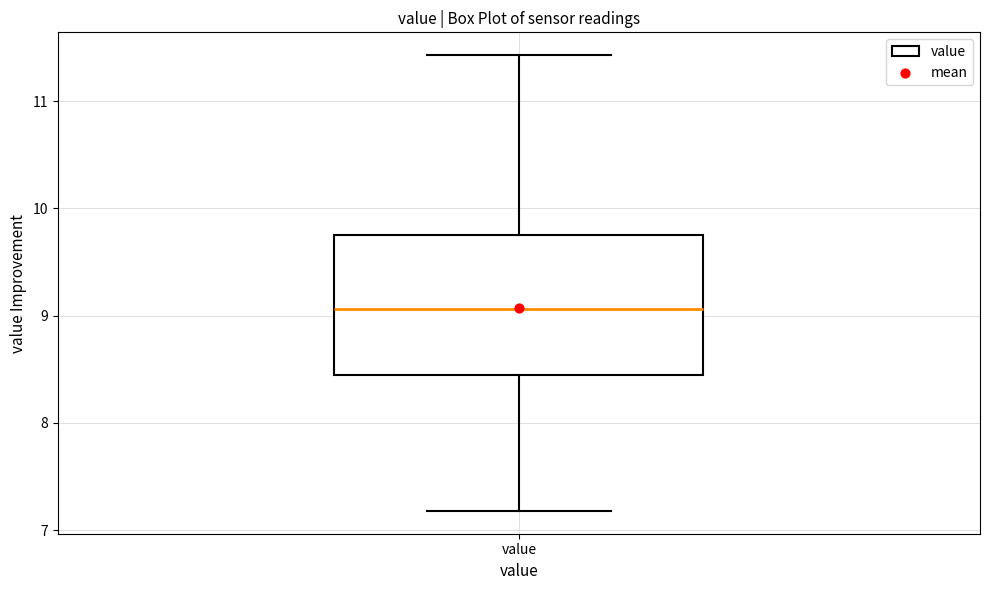

Read this box plot against the y-axis: the position of the median line, the range covered by the box, and the ends of both whiskers. The values are not printed on the chart, so give them approximately, as read against the axis.

median 9.1, box 8.4 to 9.8, whiskers 7.2 to 11.4